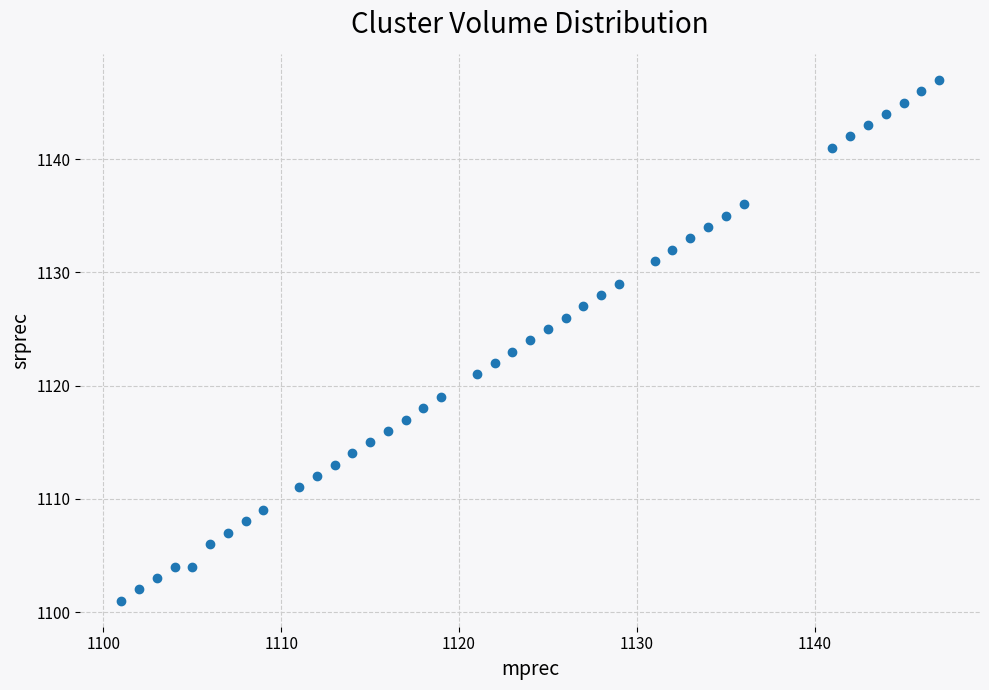

What is the range of X values (max minus min)?

46